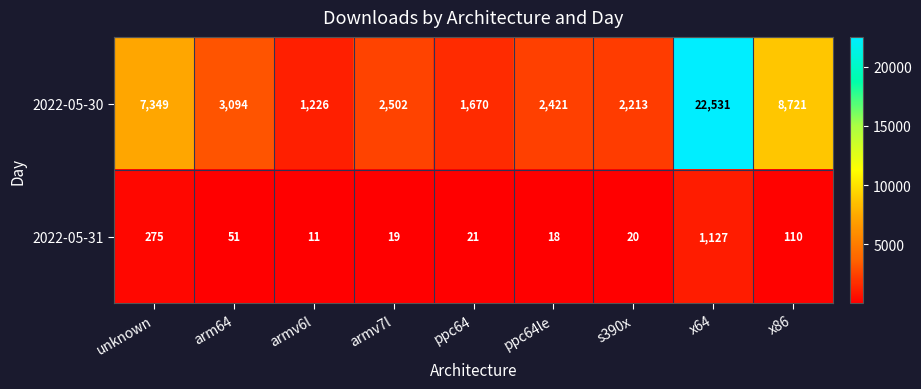

How many distinct data groups are displayed?

2